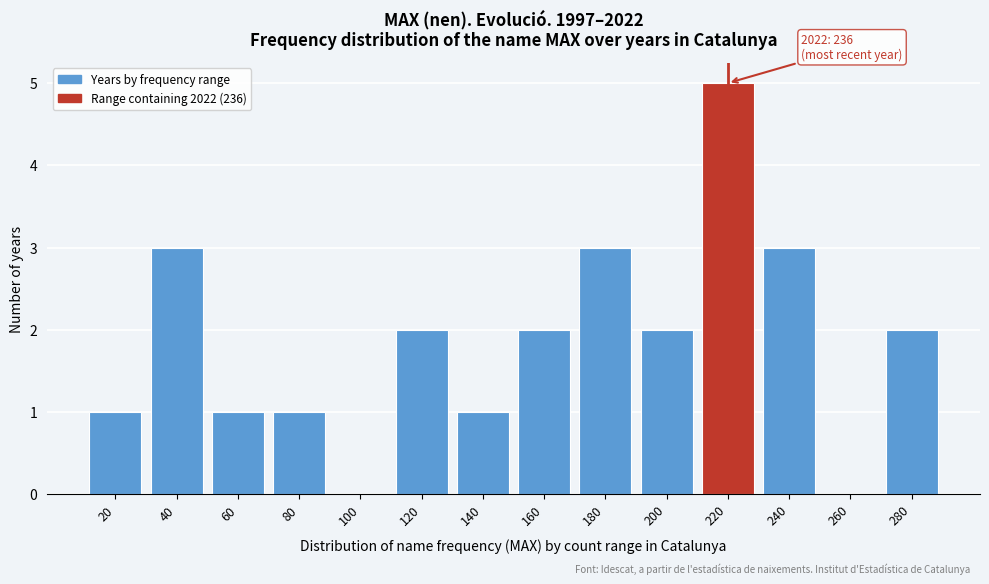

Reading right to left, transcribe all the data shown in this chart.

280=2	260=0	240=3	220=5	200=2	180=3	160=2	140=1	120=2	100=0	80=1	60=1	40=3	20=1